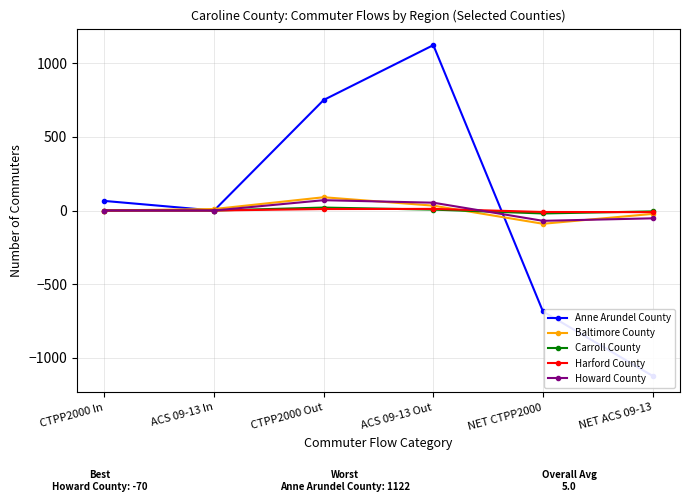

What are all the series names shown in the legend?

Anne Arundel County, Baltimore County, Carroll County, Harford County, Howard County